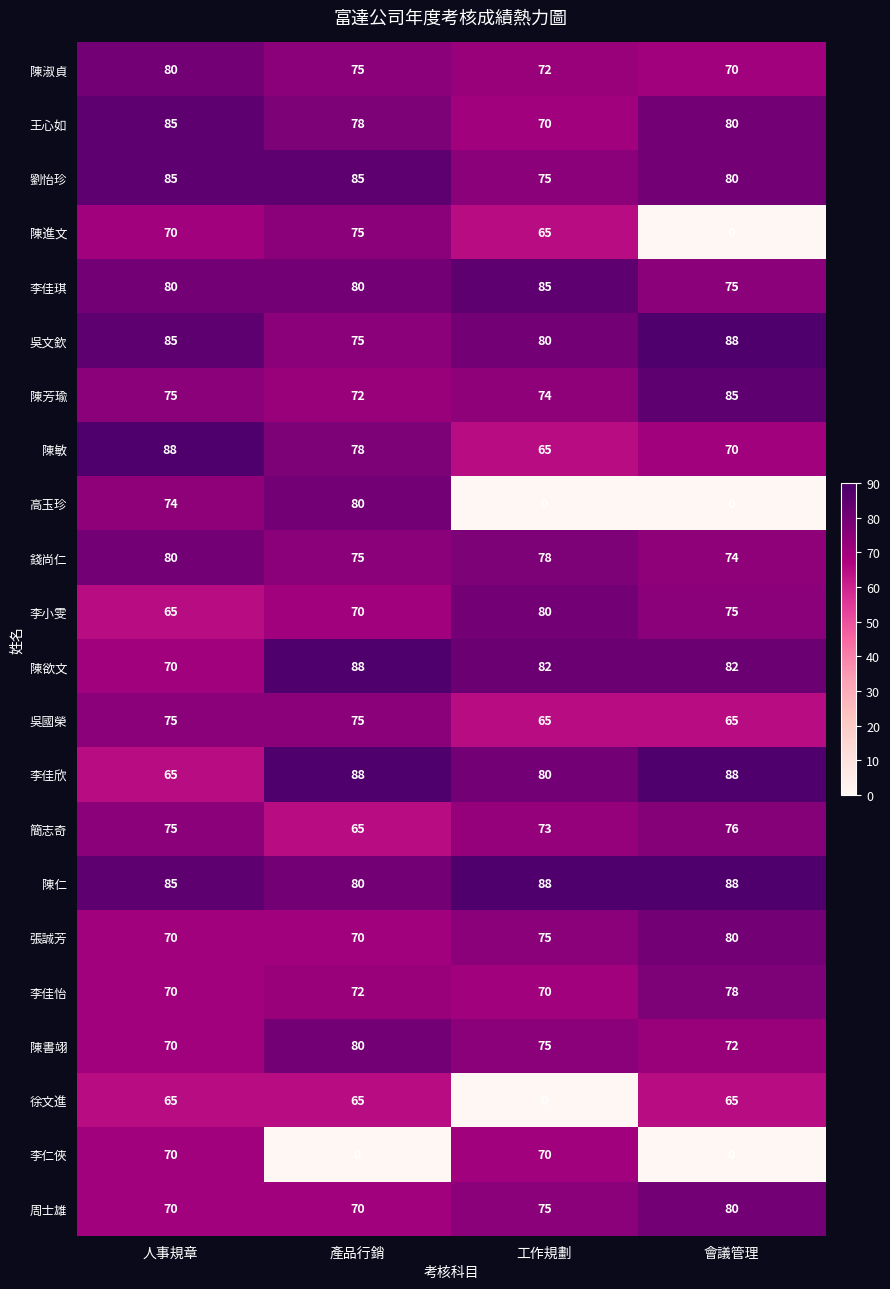

Which series has the widest spread of values?

高玉珍